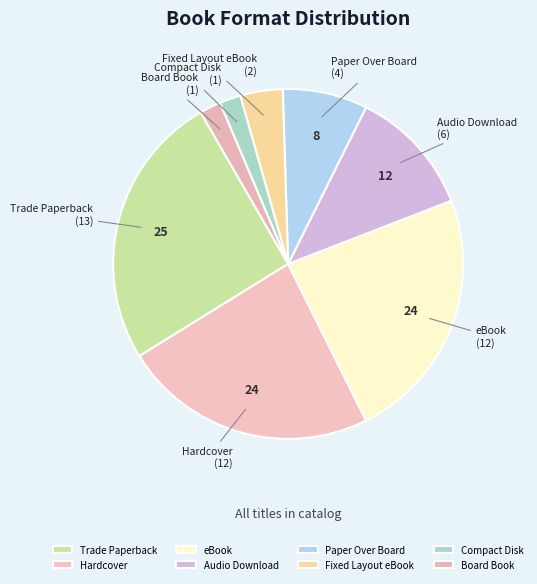

Which category has the biggest portion of the pie?

Trade Paperback